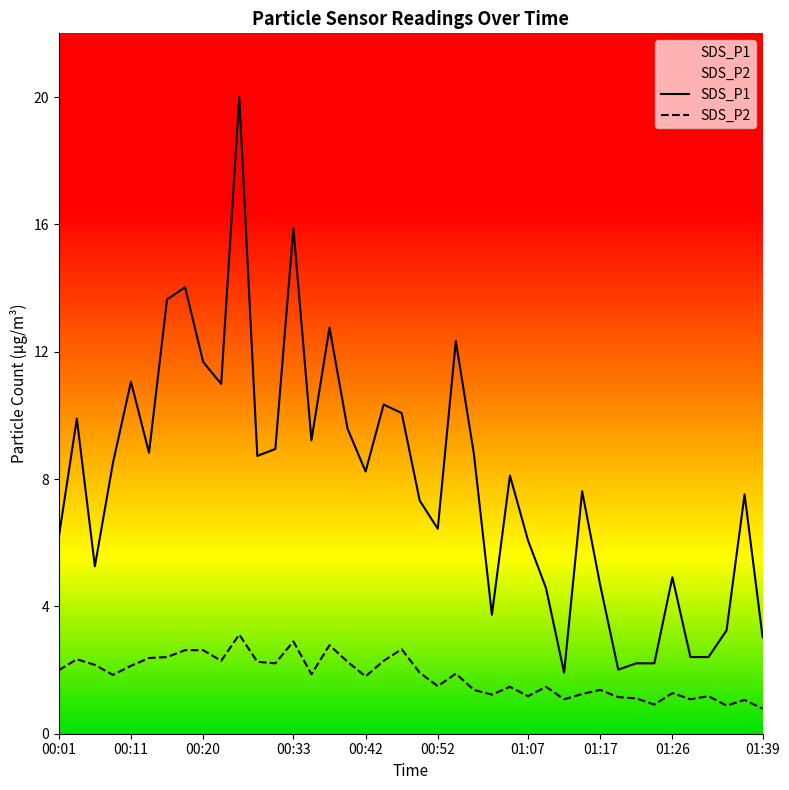

Reading left to right, extract all data points from this chart.

SDS_P1: 00:01=6.3	00:03=10.1	00:06=5.3	00:08=8.7	00:11=11.2	00:13=9.0	00:16=13.9	00:18=14.3	00:20=11.9	00:23=11.2	00:25=20.4	00:28=8.9	00:30=9.1	00:33=16.1	00:35=9.4	00:38=13.0	00:40=9.8	00:42=8.4	00:45=10.5	00:47=10.2	00:50=7.5	00:52=6.5	00:55=12.6	00:57=8.9	00:59=3.8	01:02=8.2	01:07=6.2	01:09=4.7	01:12=1.9	01:14=7.8	01:17=4.8	01:19=2.0	01:22=2.2	01:24=2.2	01:26=5.0	01:29=2.5	01:31=2.5	01:34=3.3	01:36=7.7	01:39=3.1
SDS_P2: 00:01=2.0	00:03=2.4	00:06=2.2	00:08=1.9	00:11=2.2	00:13=2.4	00:16=2.5	00:18=2.7	00:20=2.7	00:23=2.3	00:25=3.2	00:28=2.3	00:30=2.2	00:33=3.0	00:35=1.9	00:38=2.8	00:40=2.3	00:42=1.8	00:45=2.3	00:47=2.7	00:50=1.9	00:52=1.5	00:55=1.9	00:57=1.4	00:59=1.2	01:02=1.5	01:07=1.2	01:09=1.5	01:12=1.1	01:14=1.3	01:17=1.4	01:19=1.2	01:22=1.1	01:24=0.9	01:26=1.3	01:29=1.1	01:31=1.2	01:34=0.9	01:36=1.1	01:39=0.8